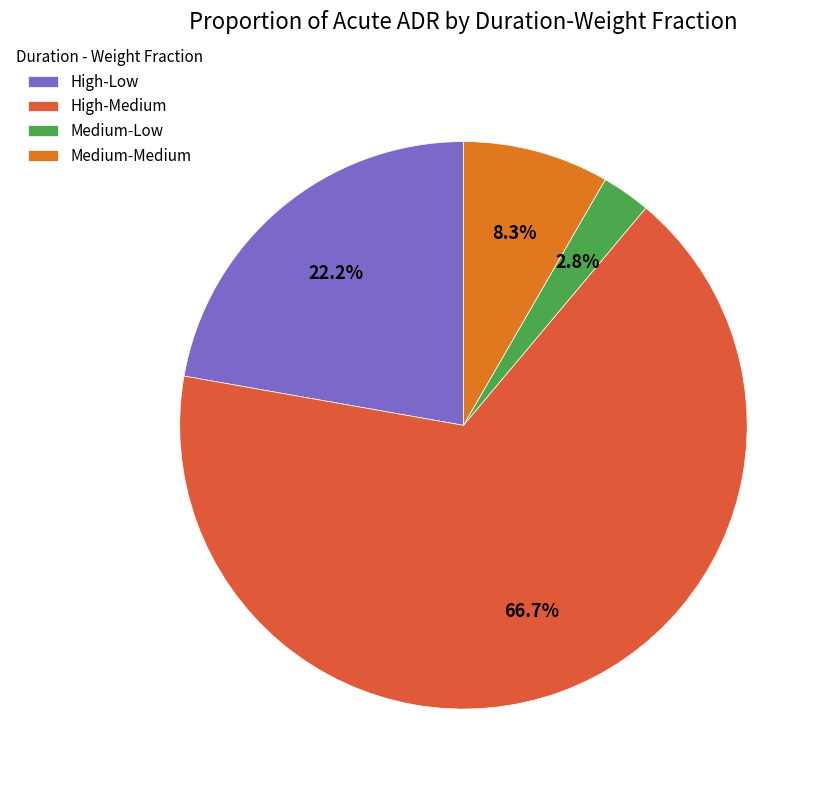

What percentage is the Medium-Low slice, to the nearest percent?

3%